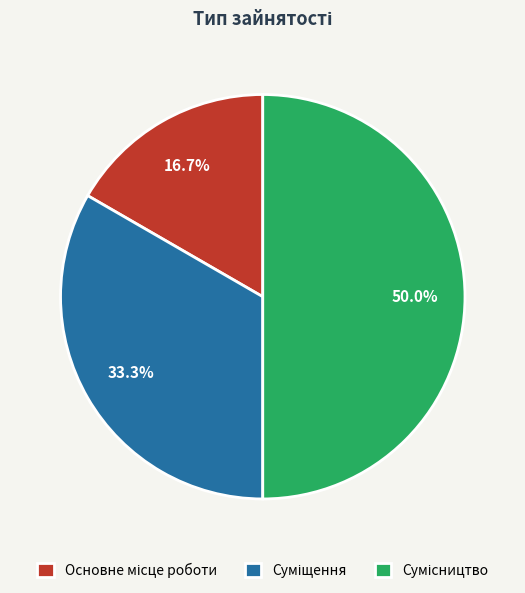

To the nearest percent, what portion does Суміщення represent?

33%